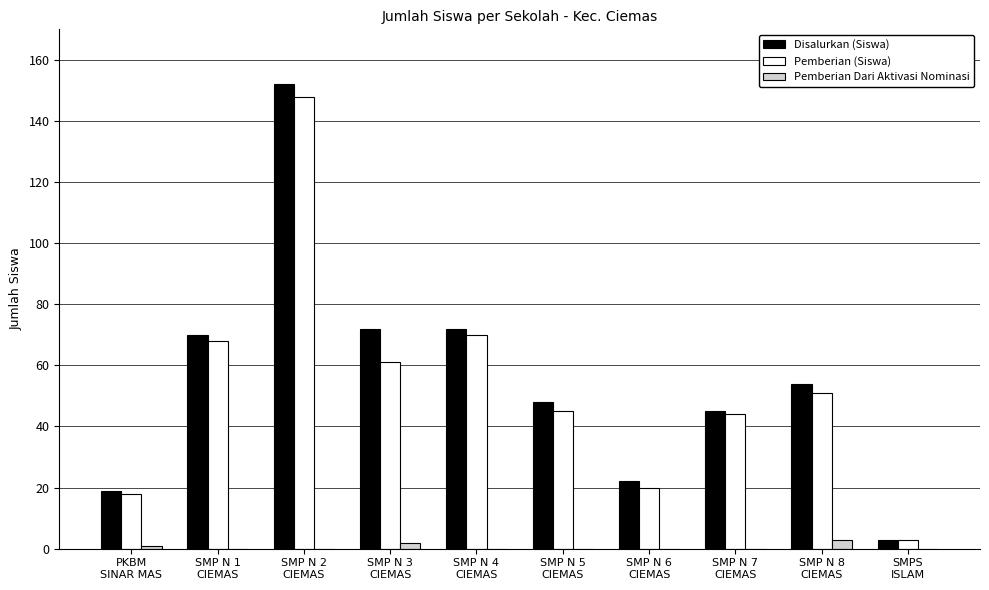

True or false: Pemberian (Siswa) has a value of 10 at PKBM
SINAR MAS.

False